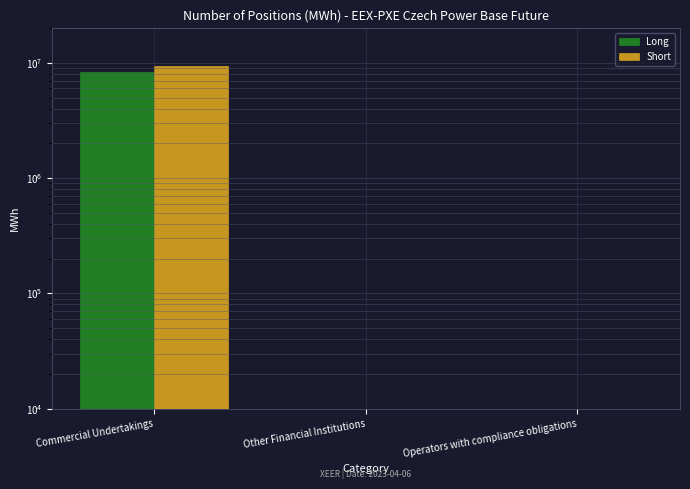

Are the bars grouped side by side (vs. stacked)?

Yes